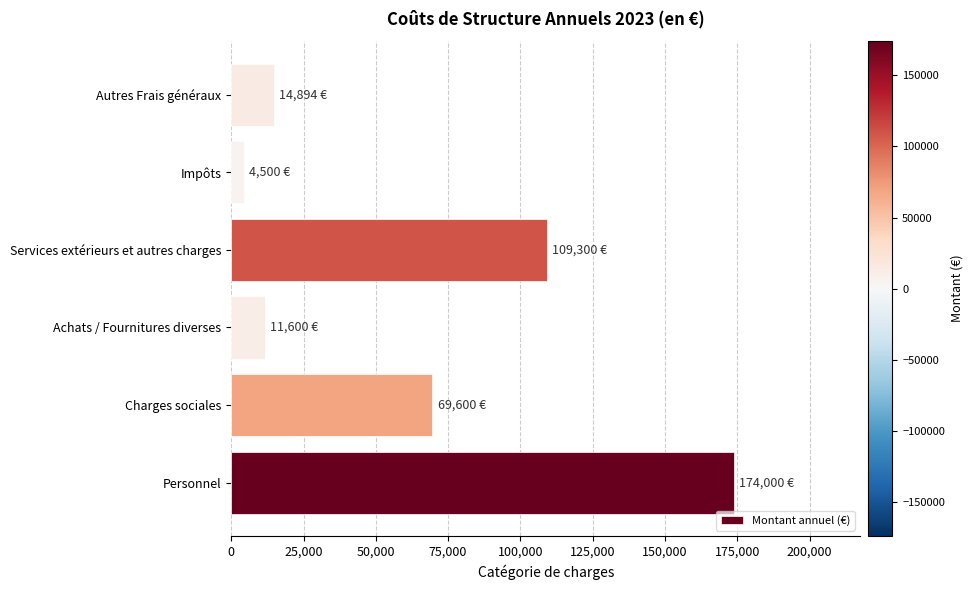

At which category does the chart reach its minimum across all series?

Impôts